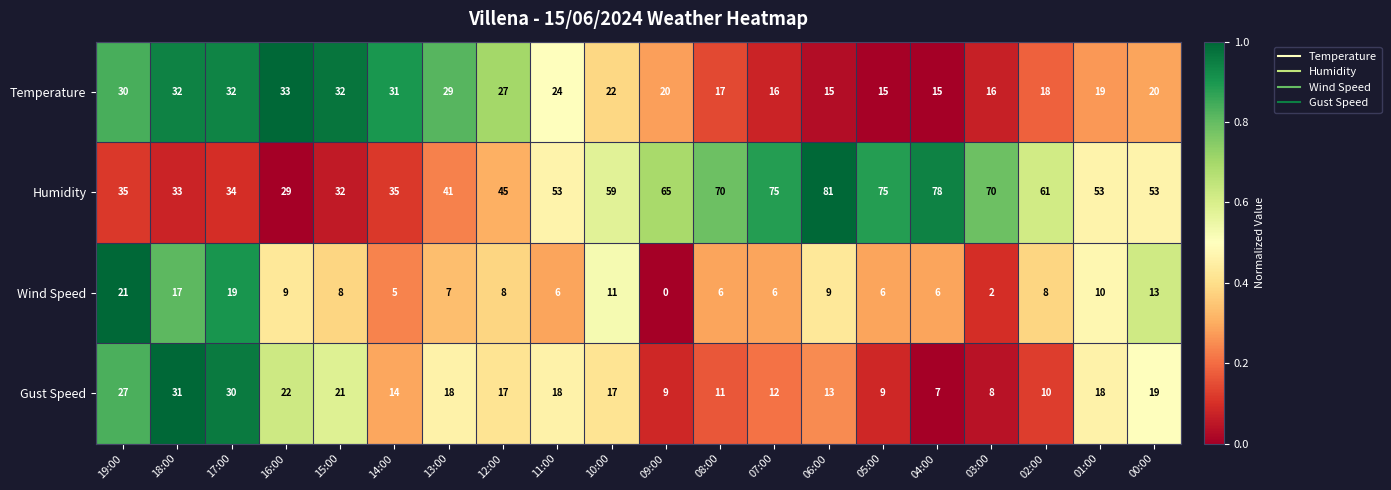

List the series in order of their peak value, lowest first.

Wind Speed, Gust Speed, Temperature, Humidity